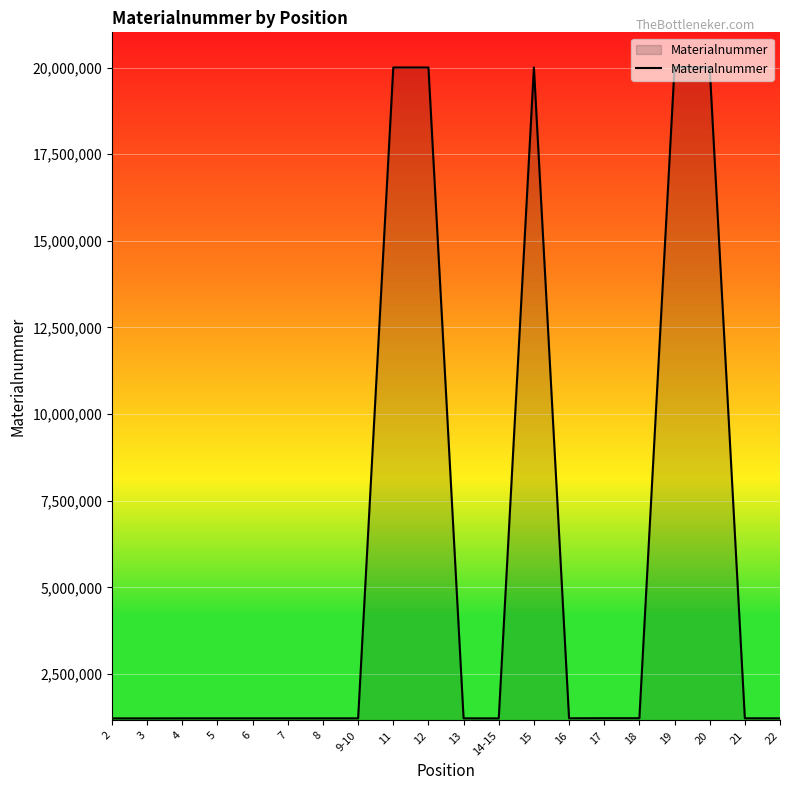

What is the minimum value shown in the chart?

1220191